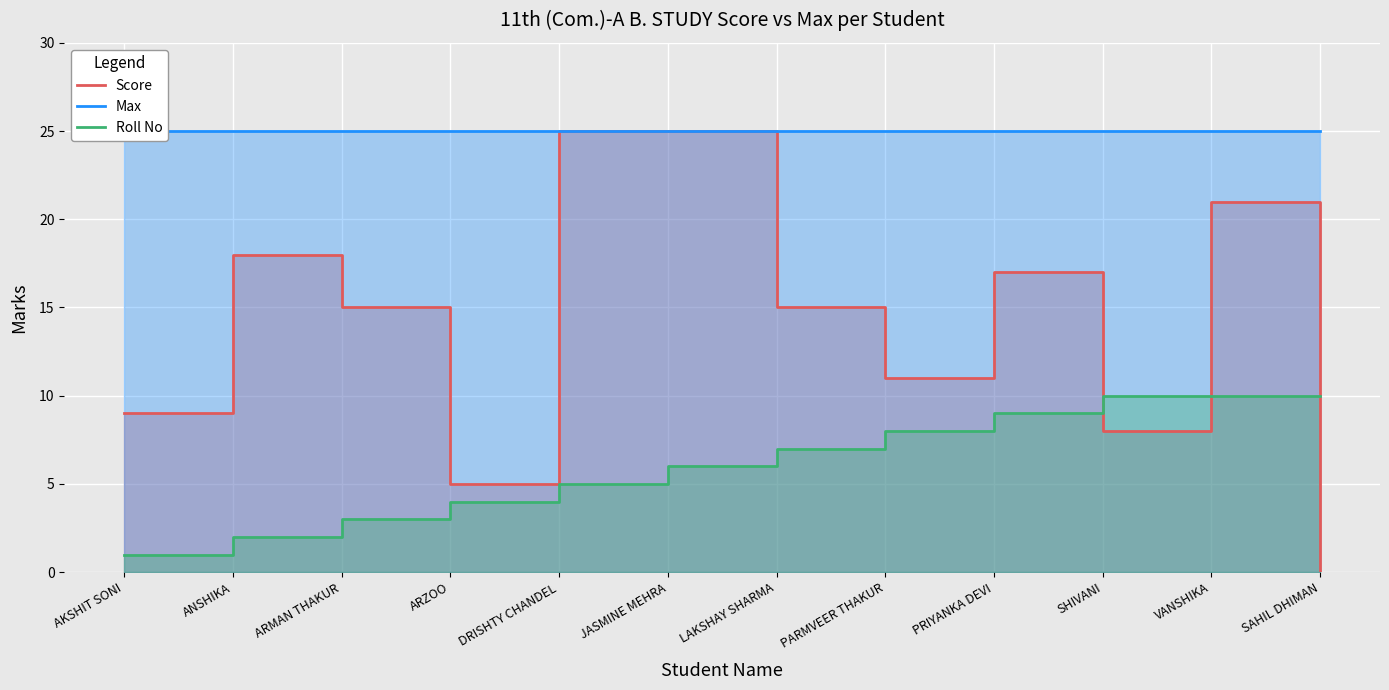

What position from the right is ARMAN THAKUR?

10